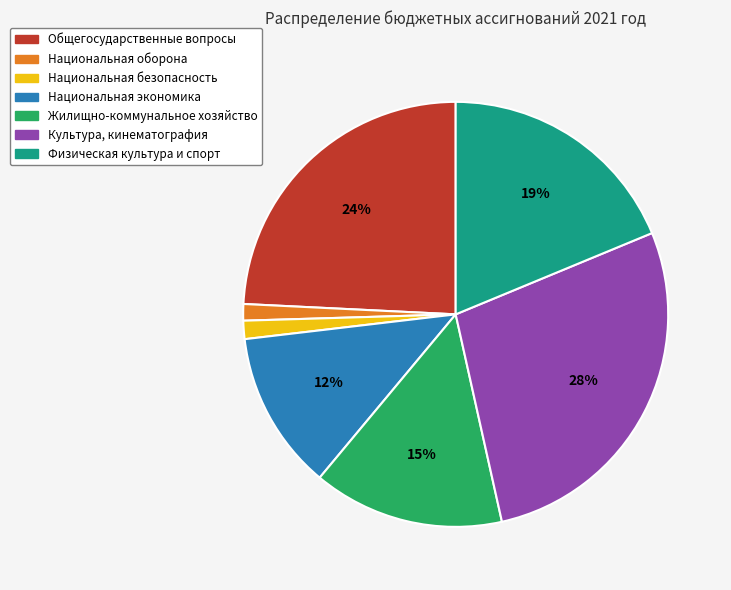

To the nearest percent, what is the average slice percentage?

14%